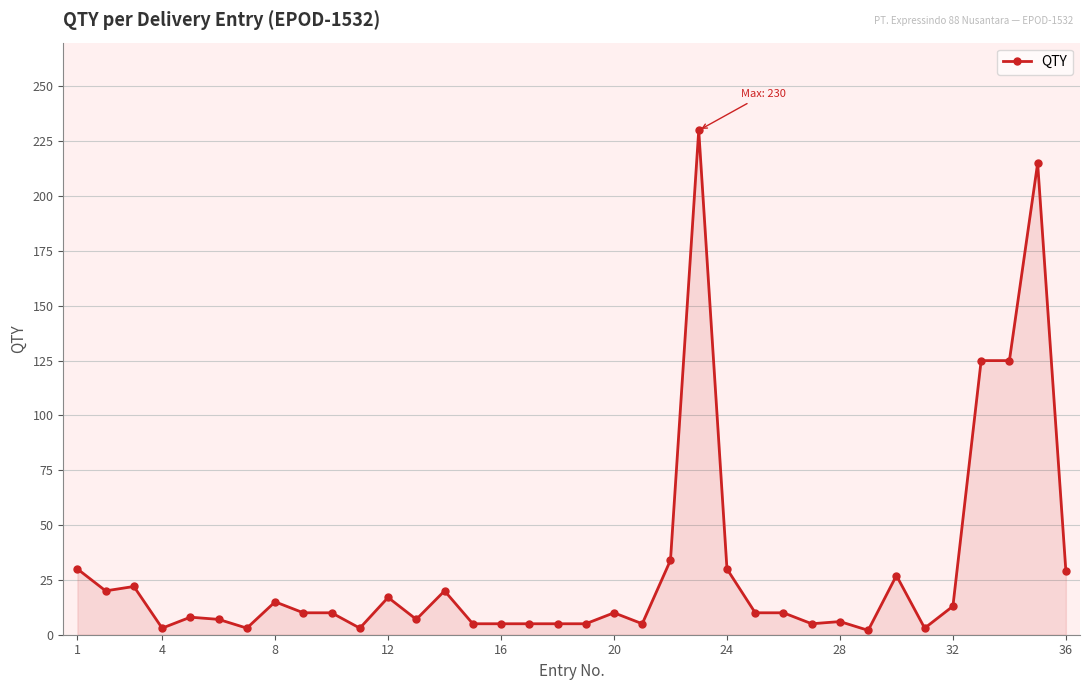

What is the maximum value shown in the chart?

230